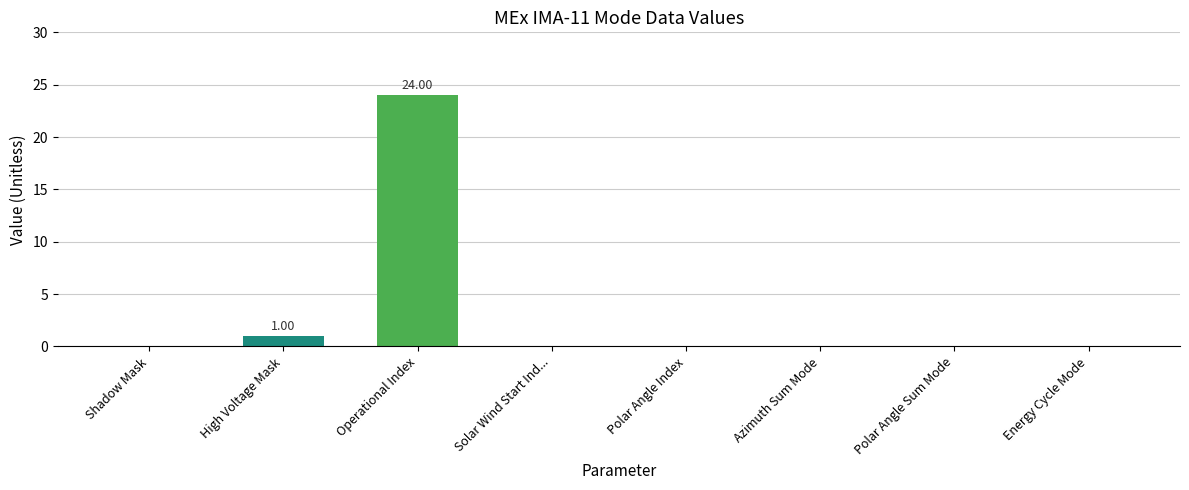

Between Polar Angle Sum Mode and High Voltage Mask, which is larger?

High Voltage Mask